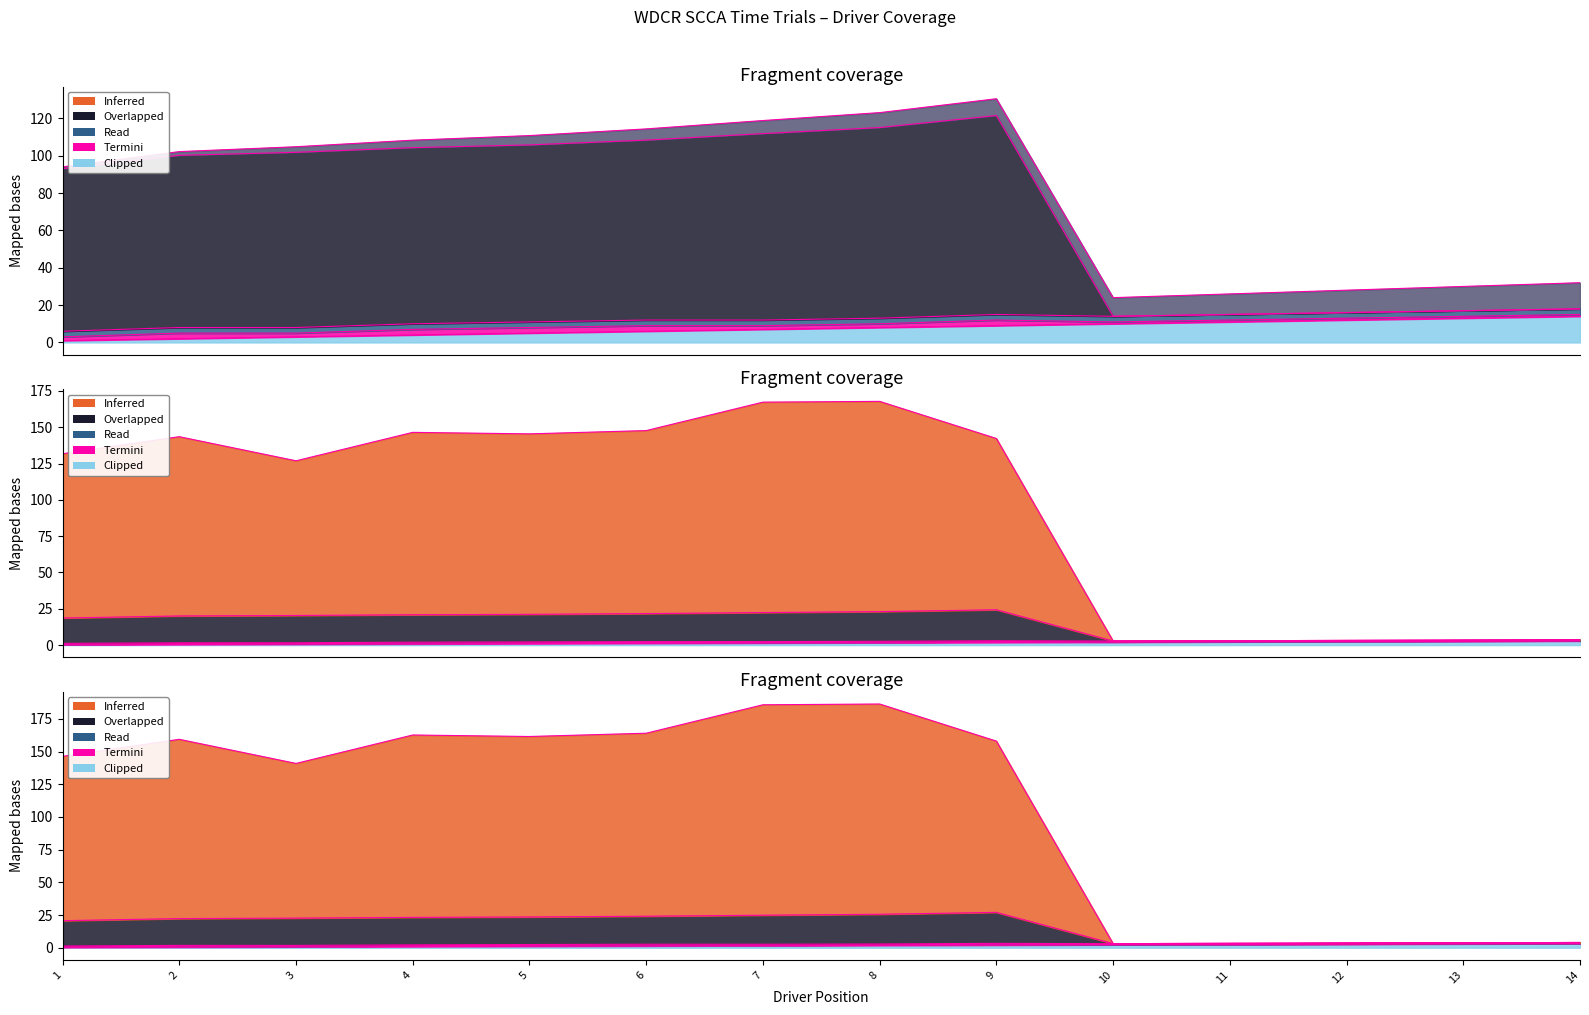

How many lines are shown in the chart?

4